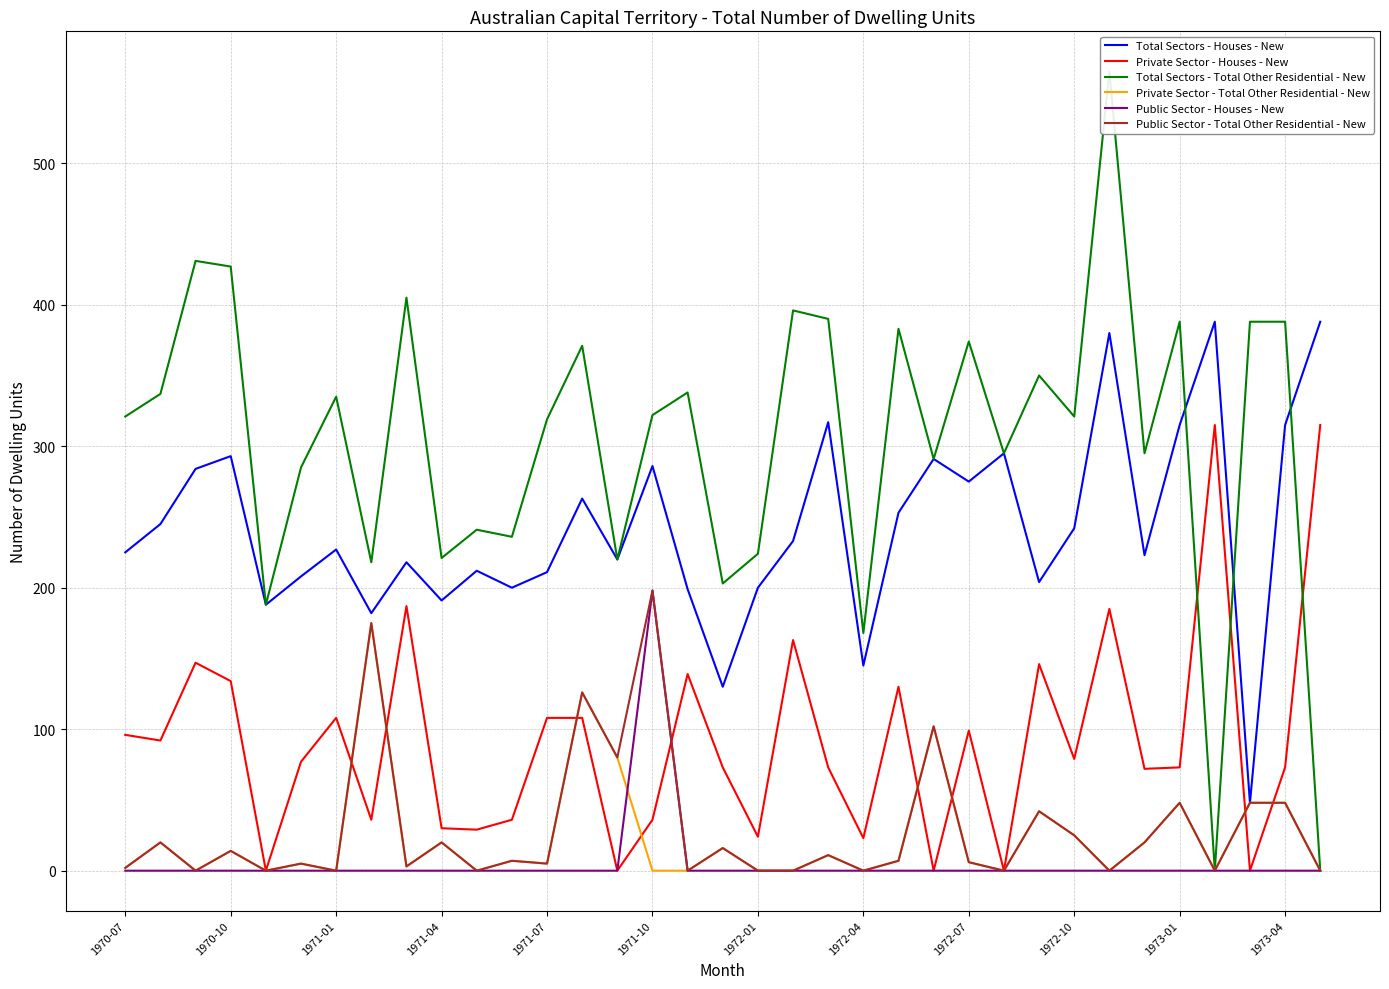

What is the spread (max minus min) of values at 32?

388